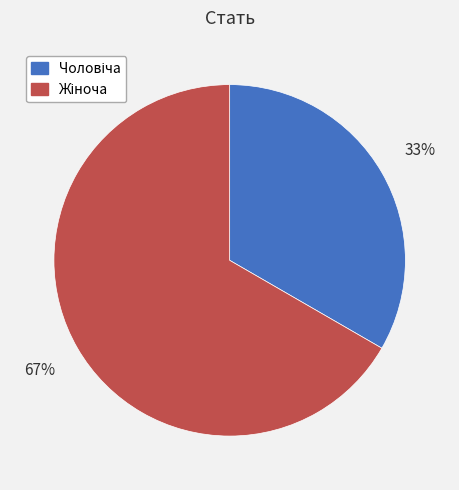

Is there any slice that represents more than half of the pie?

Yes